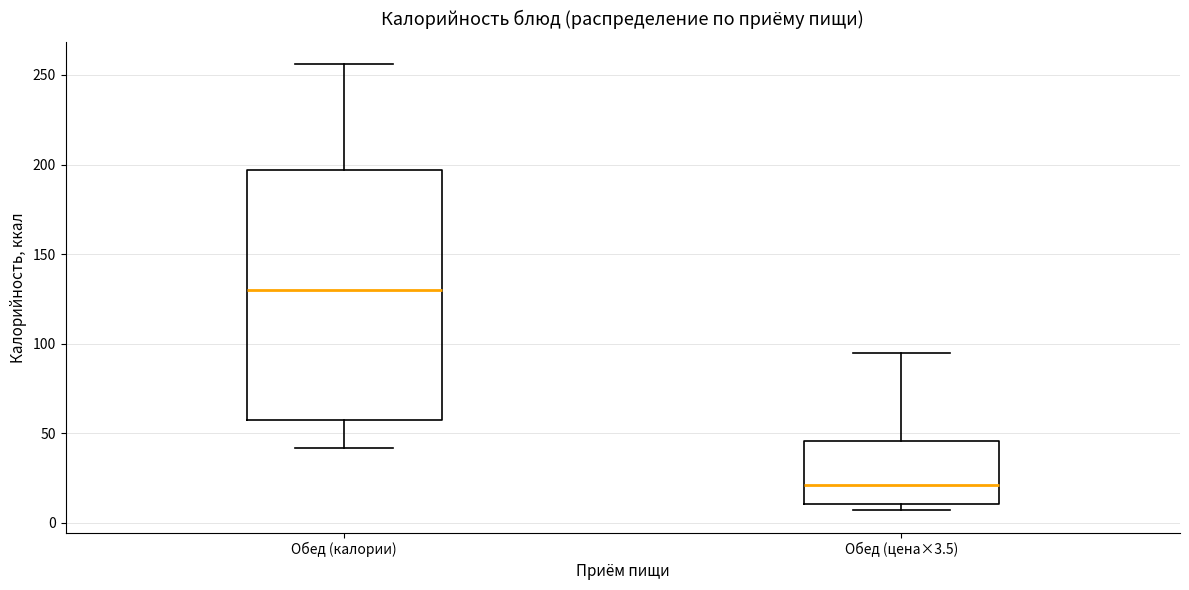

Reading left to right, transcribe this box plot: for each box, give where its median line is, the range the box spans, and where its two whiskers end, as read against the y-axis. The values are not printed on the chart, so give them approximately, as read against the axis.

Обед (калории): median 130, box 60 to 195, whiskers 40 to 255
Обед (цена×3.5): median 20, box 10 to 45, whiskers 5 to 95